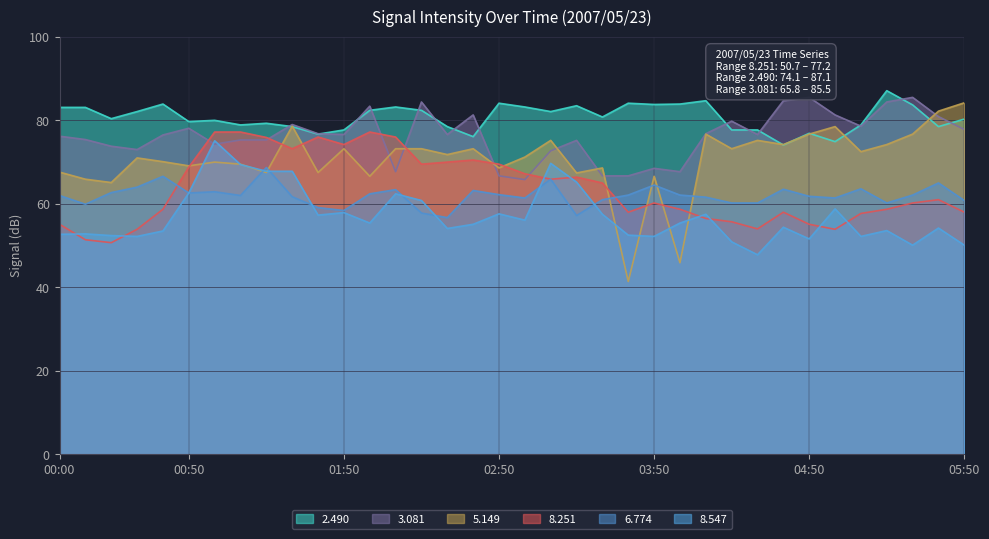

Count the number of data series in this chart.

6